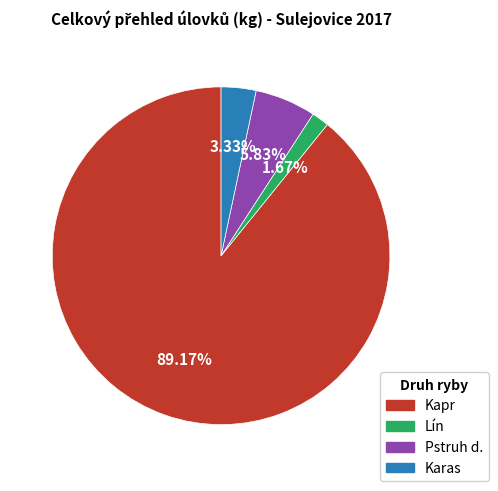

To the nearest percent, what portion does Lín represent?

2%